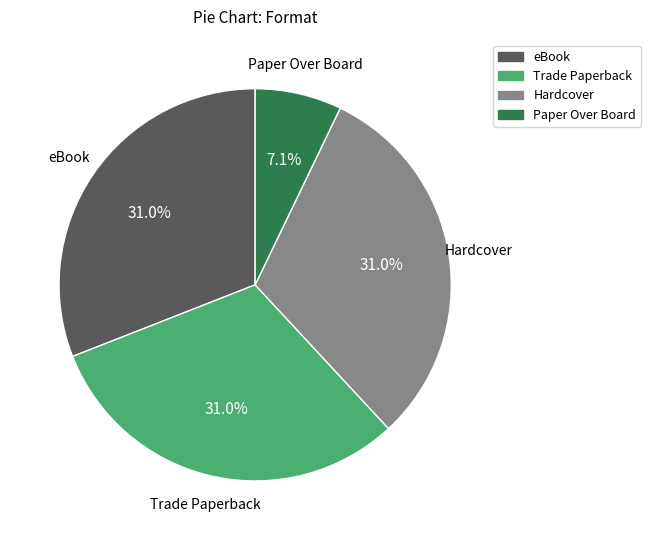

Is Paper Over Board the majority of the pie?

No